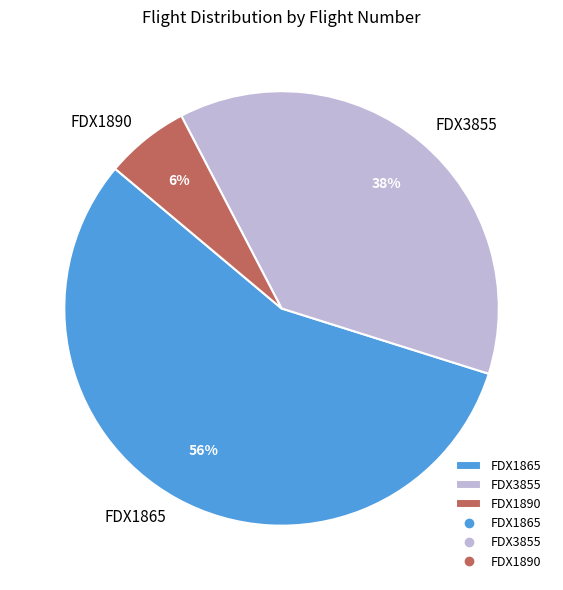

How many slices are in this pie chart?

3